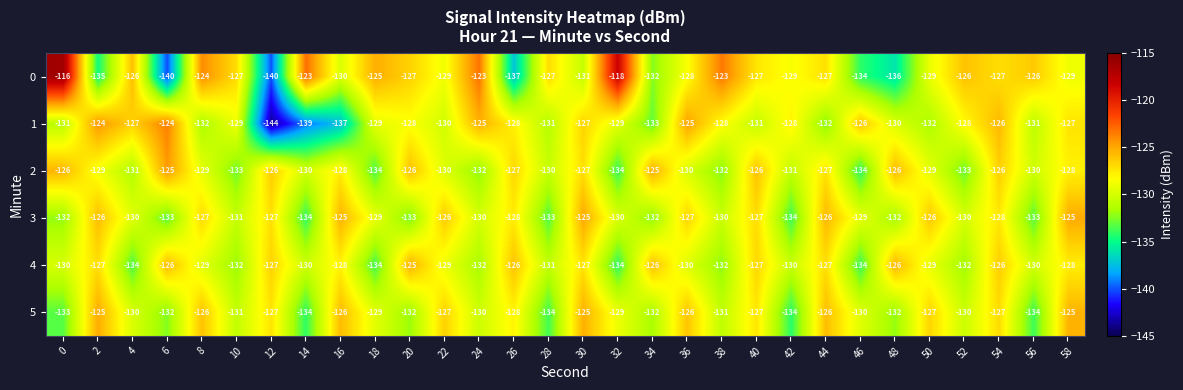

What is the total value across all series at 46?

-787